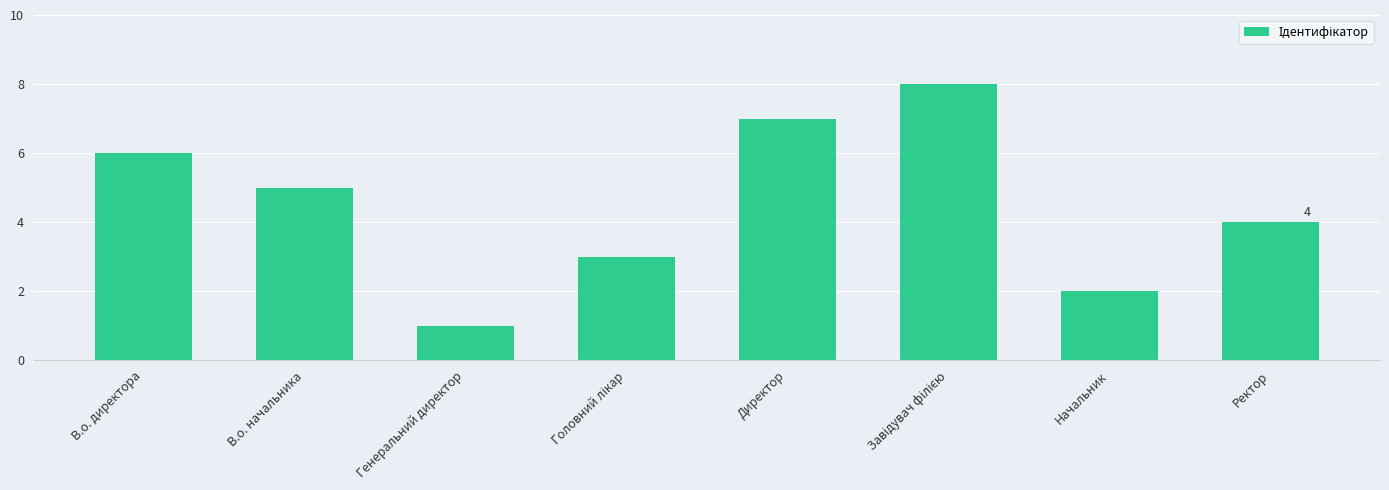

How many data points does each series have?

8